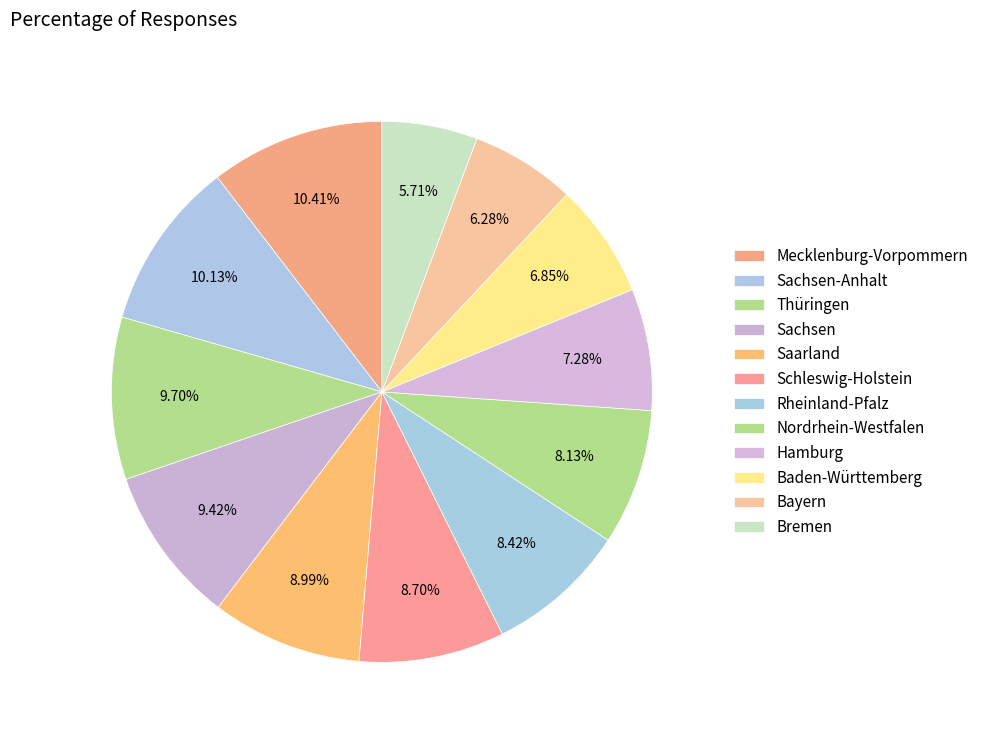

Count the number of slices in the pie.

12